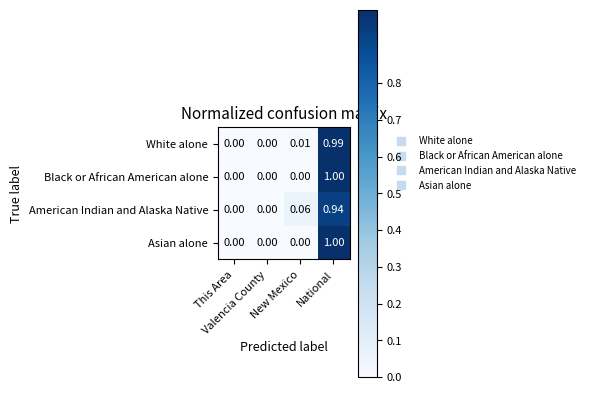

Count the number of categories in the chart.

4